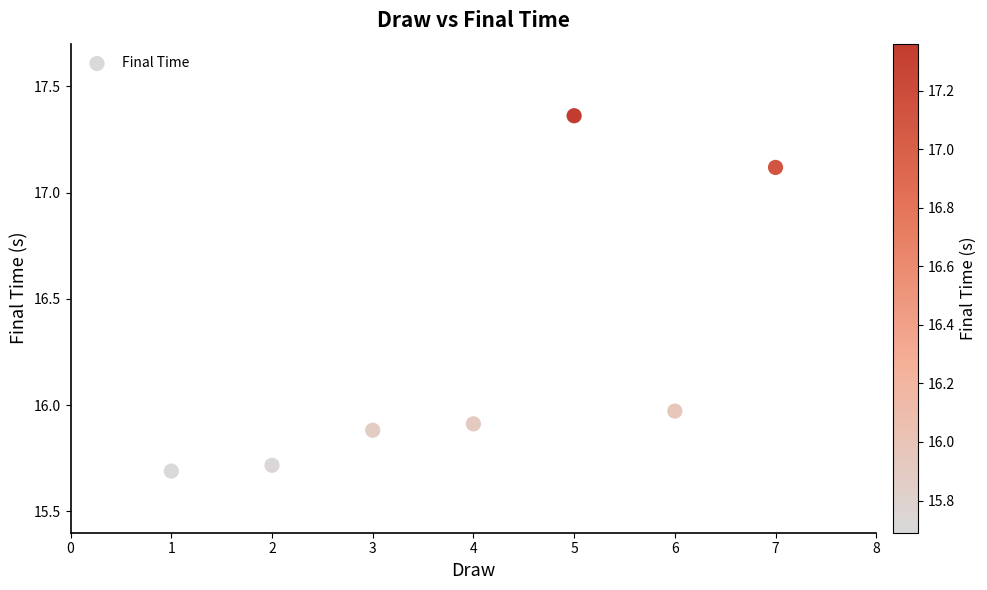

What is the range of X values (max minus min)?

6.0